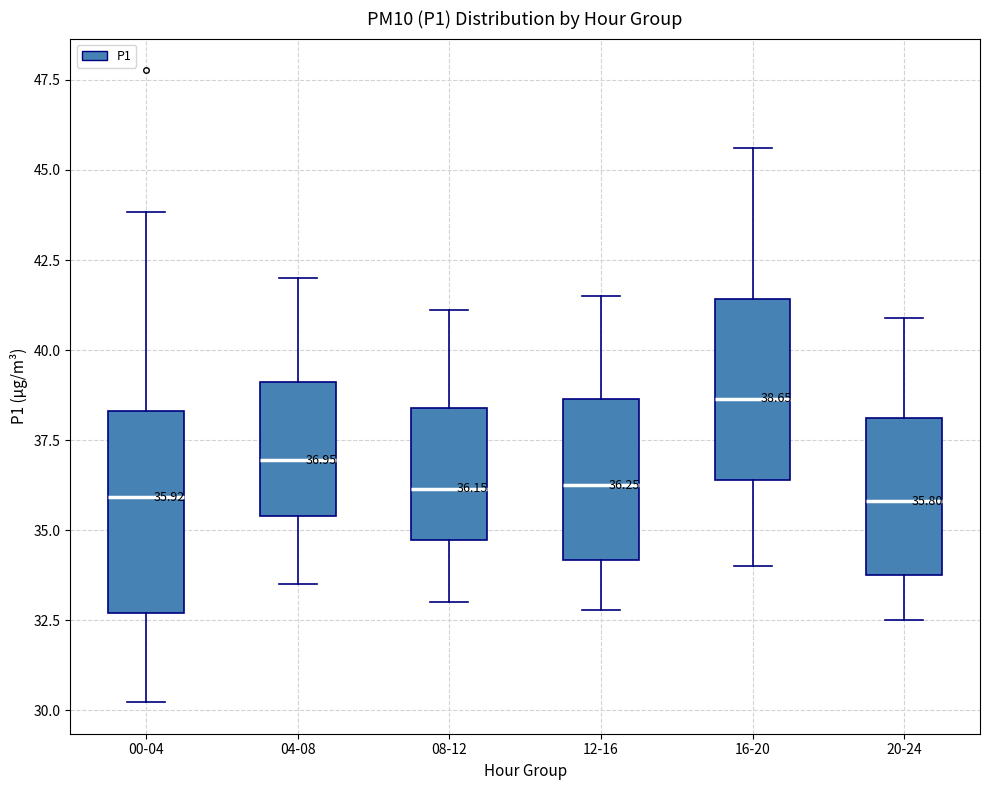

Which box has the highest median line?

16-20